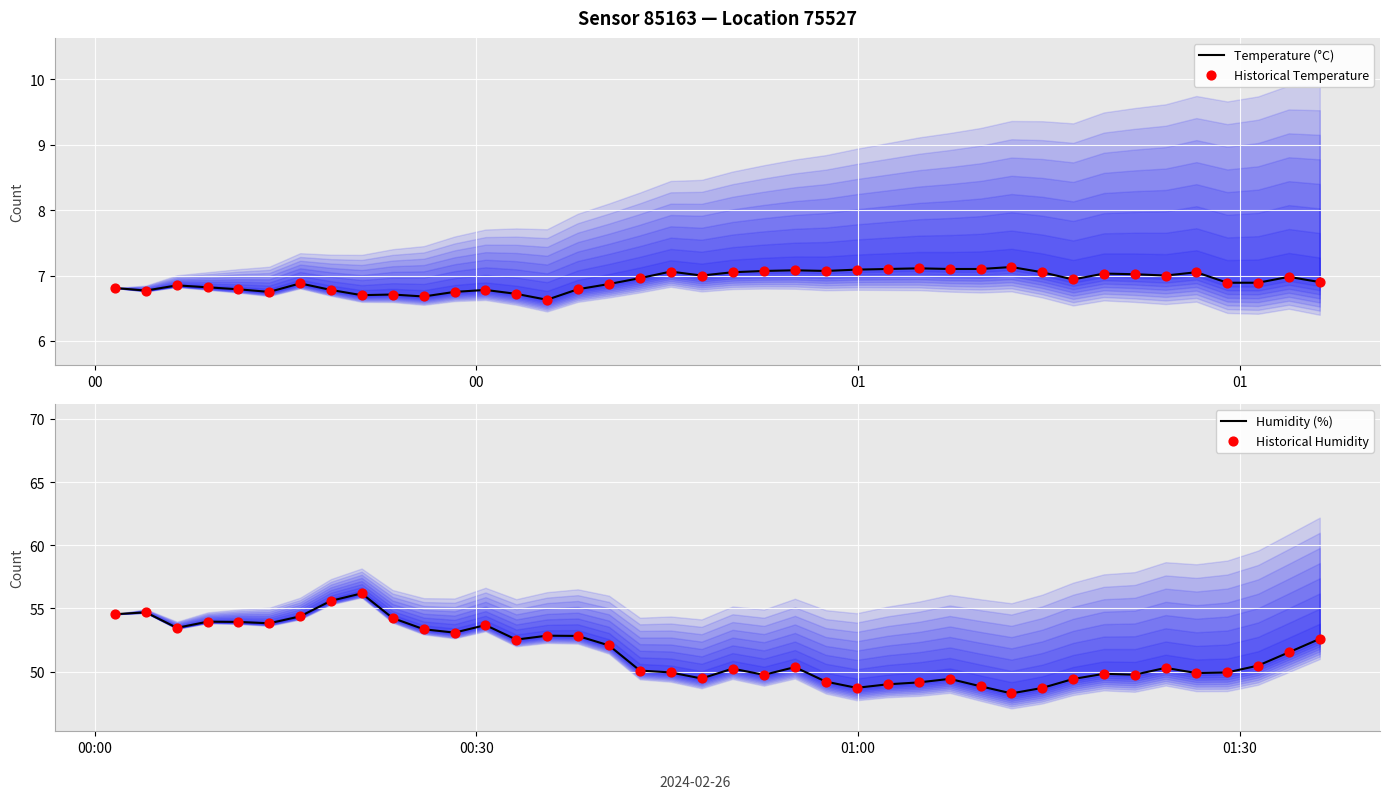

At how many categories does at least one series exceed 30?

40